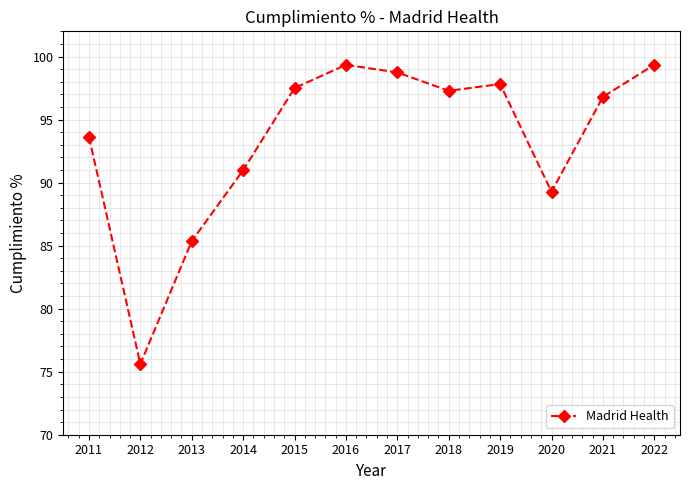

Which category has the lowest value across all series?

2012